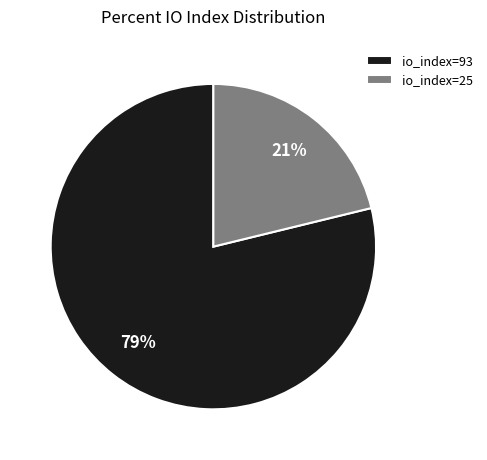

Is io_index=25 the majority of the pie?

No